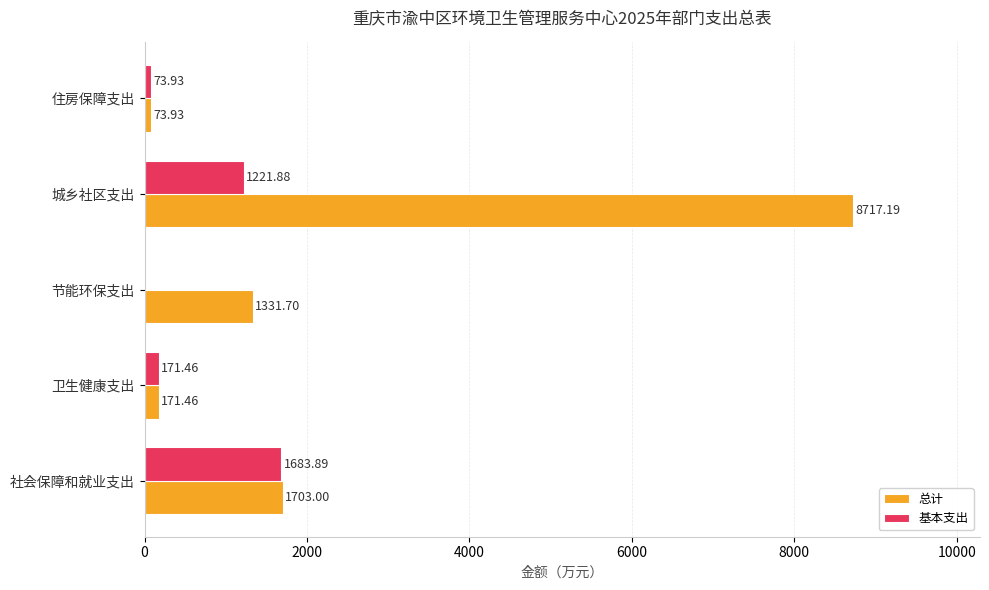

What is the greatest value displayed?

8717.2